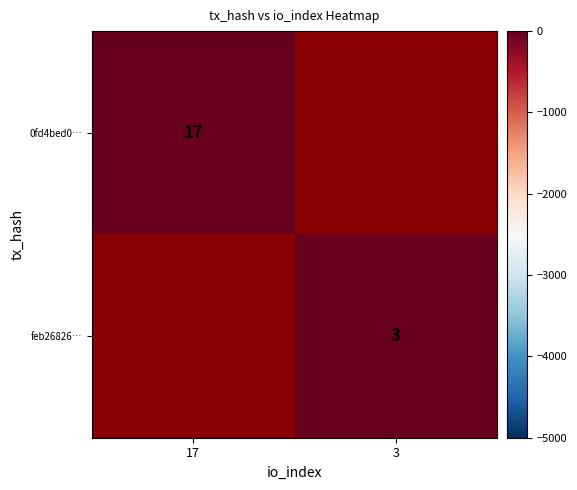

The 0fd4bed0… series shows 8 at 17. True or false?

False